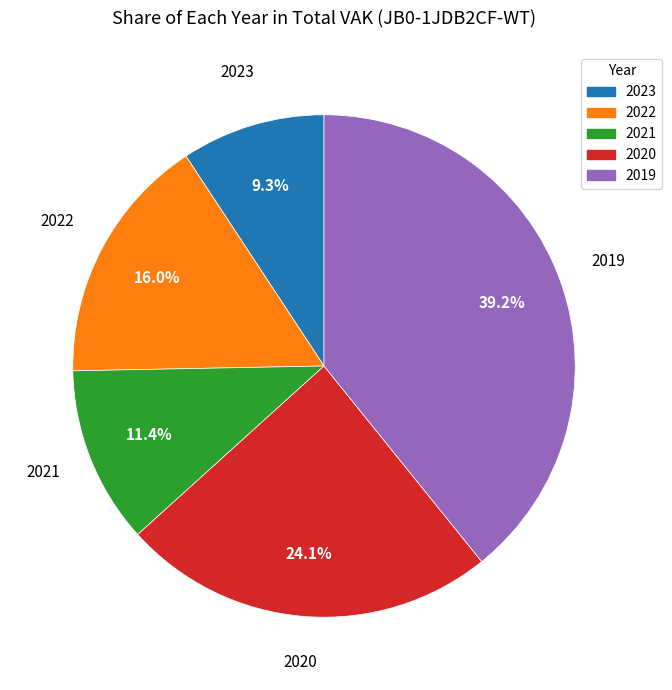

Rank the categories by value from lowest to highest.

2023, 2021, 2022, 2020, 2019